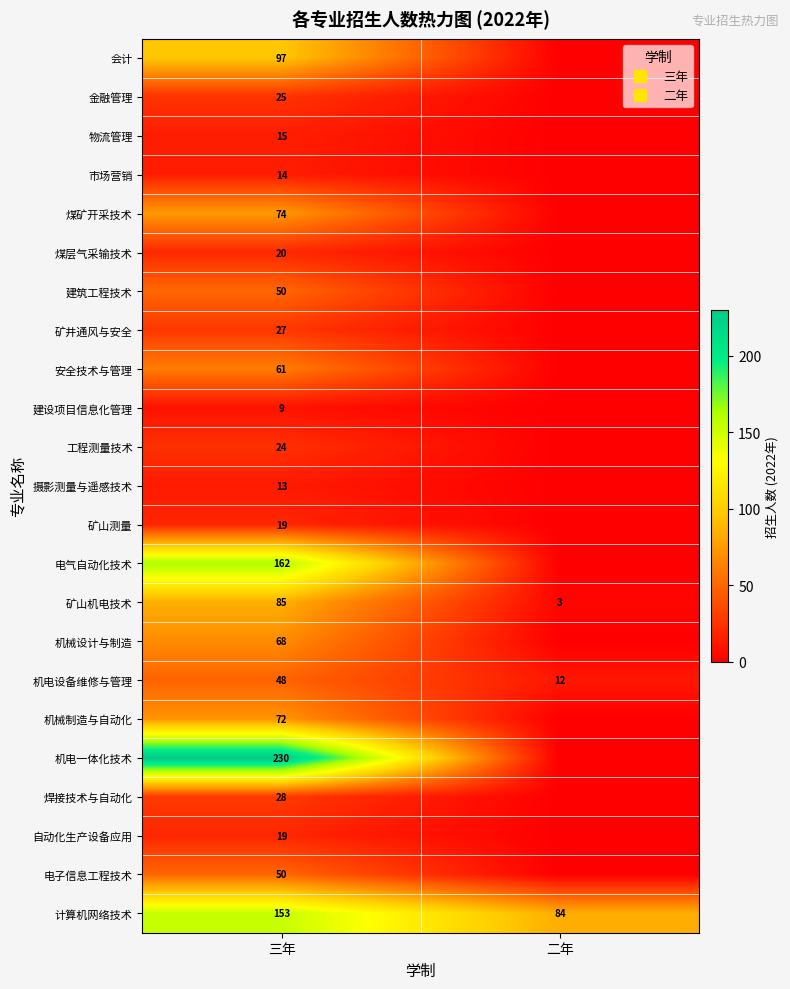

Which has a higher value, 三年 or 二年?

三年